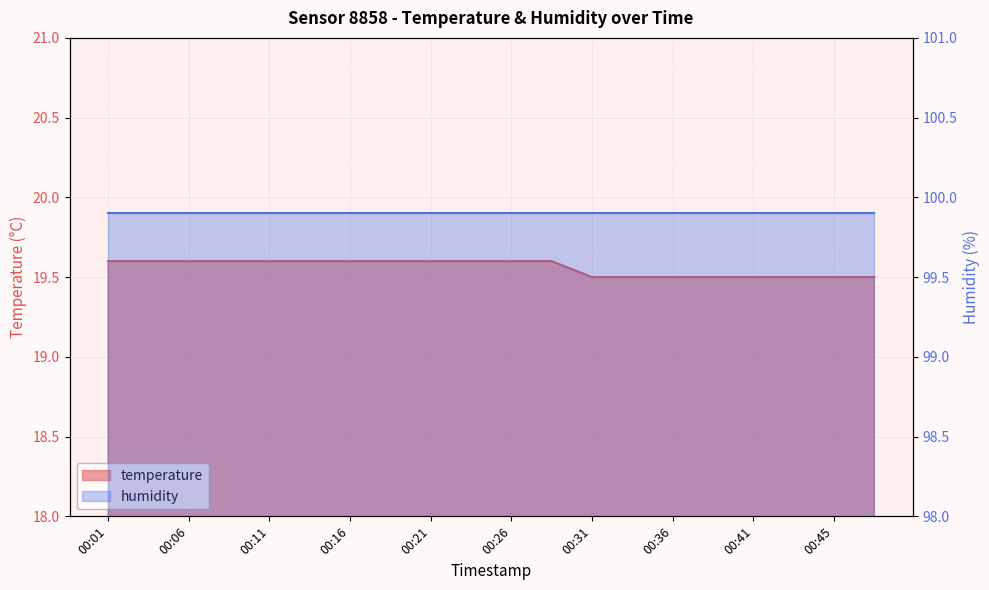

Approximately how many times larger is the value at 00:31 compared to 00:18?

1.0